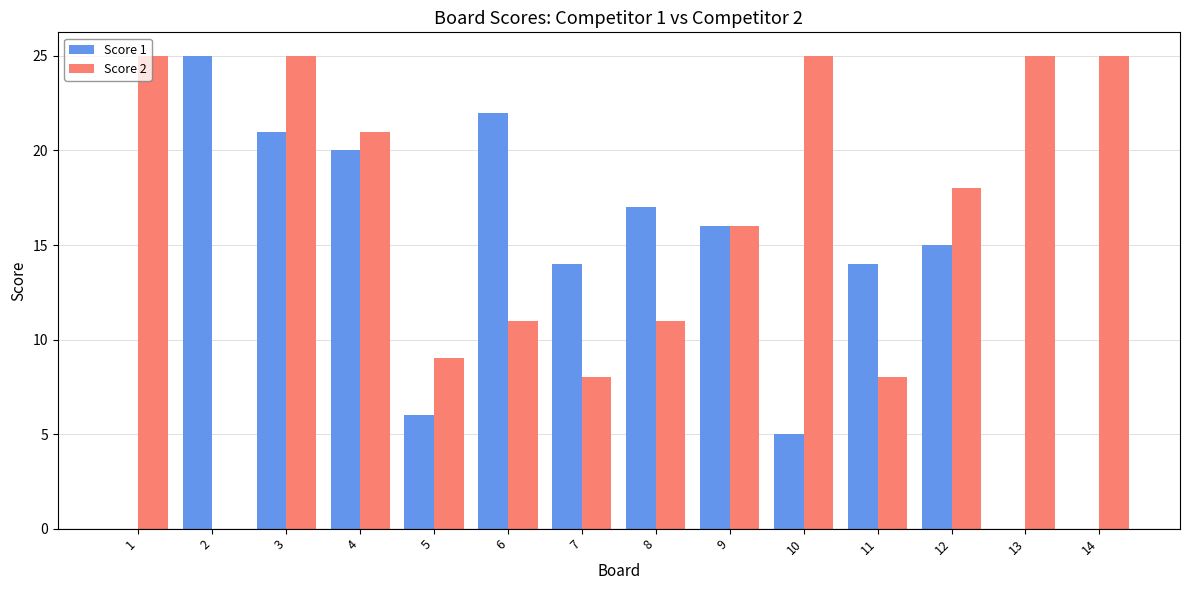

How many groups of bars are there?

14